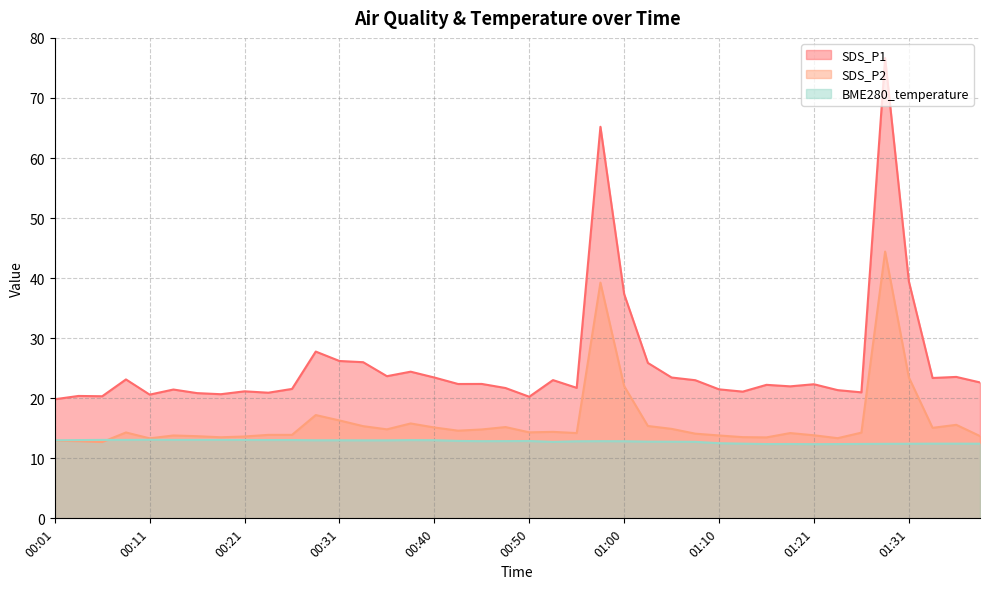

What position from the left is 00:33?

14